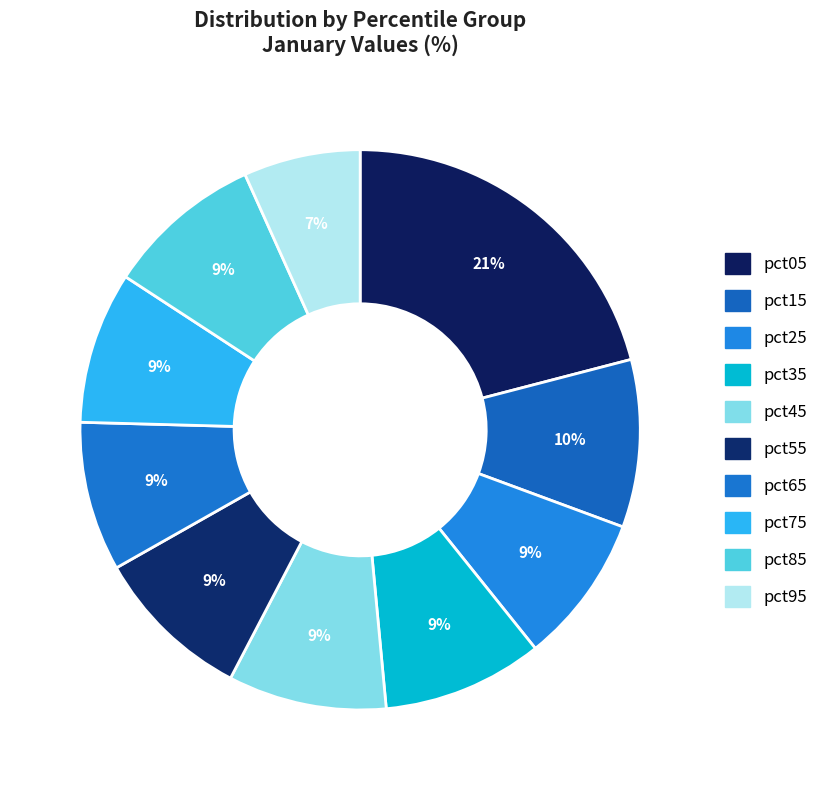

What is the smallest slice in the pie chart?

pct95